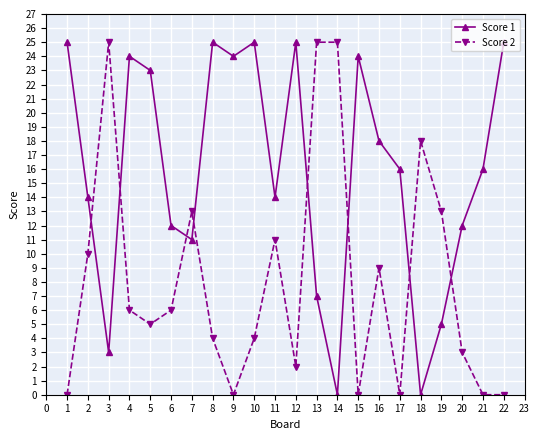

The value of Score 2 at 1 is 11. True or false?

False